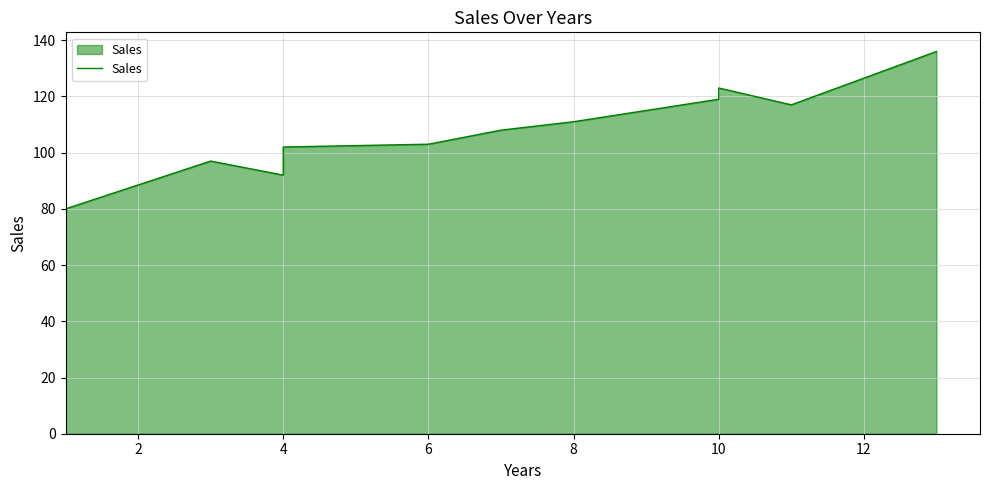

Between 8 and 2, which is larger?

8